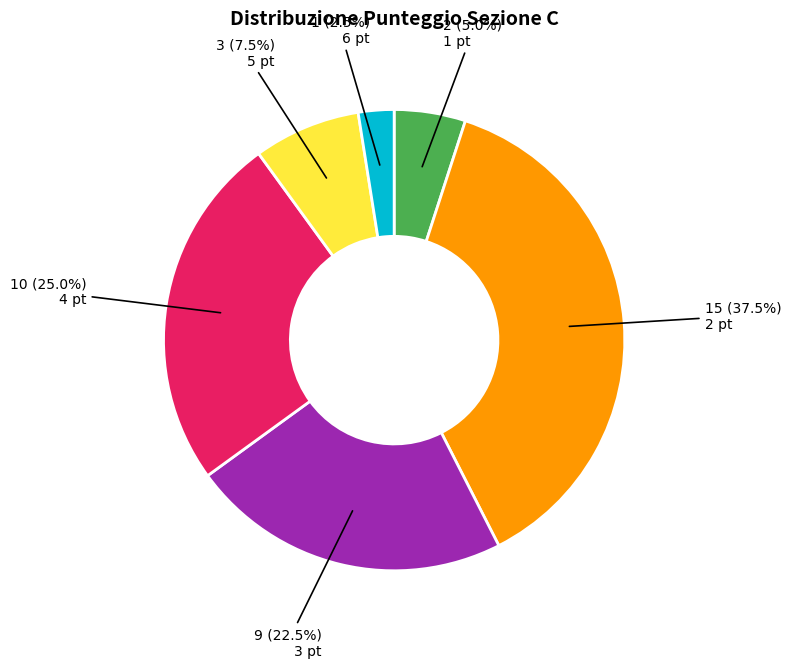

Is there any slice that represents more than half of the pie?

No